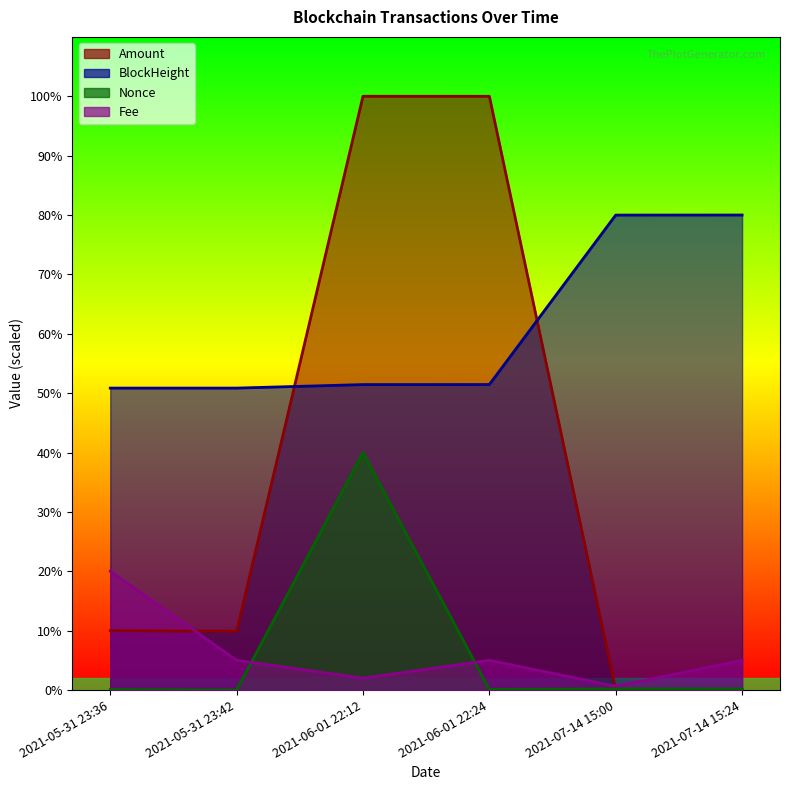

True or false: BlockHeight and Fee intersect in this chart.

False